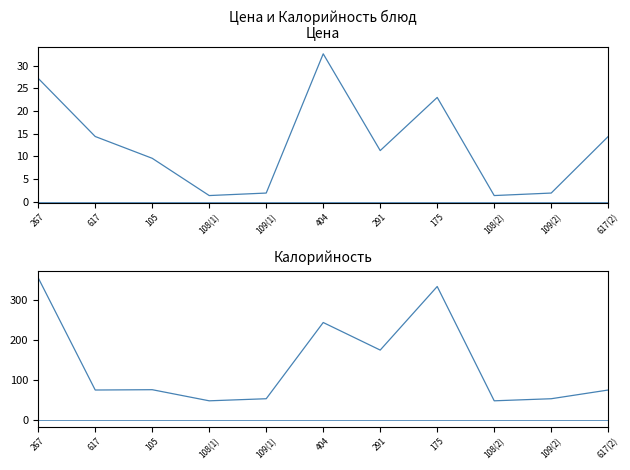

The Калорийность series shows 74.8 at 105. True or false?

True